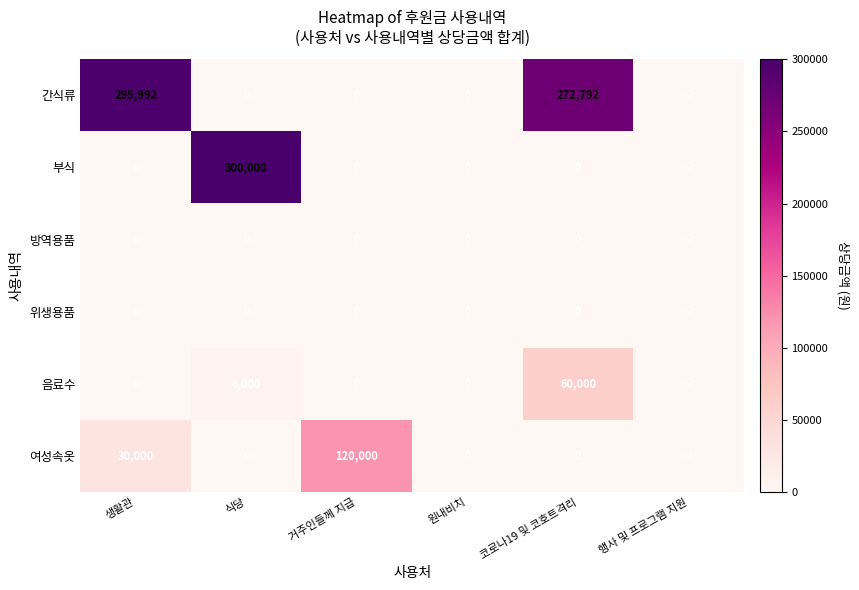

The value of 방역용품 at 행사 및 프로그램 지원 is 0. True or false?

True